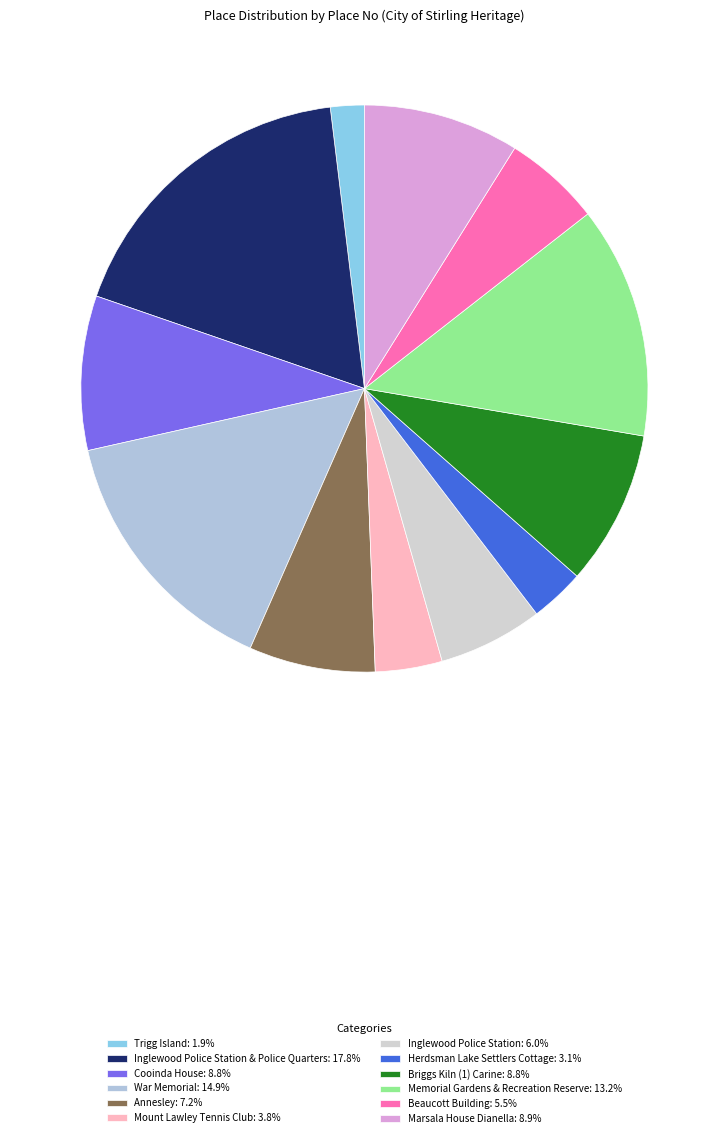

To the nearest percent, what is the difference between the largest and smallest slice percentages?

16%